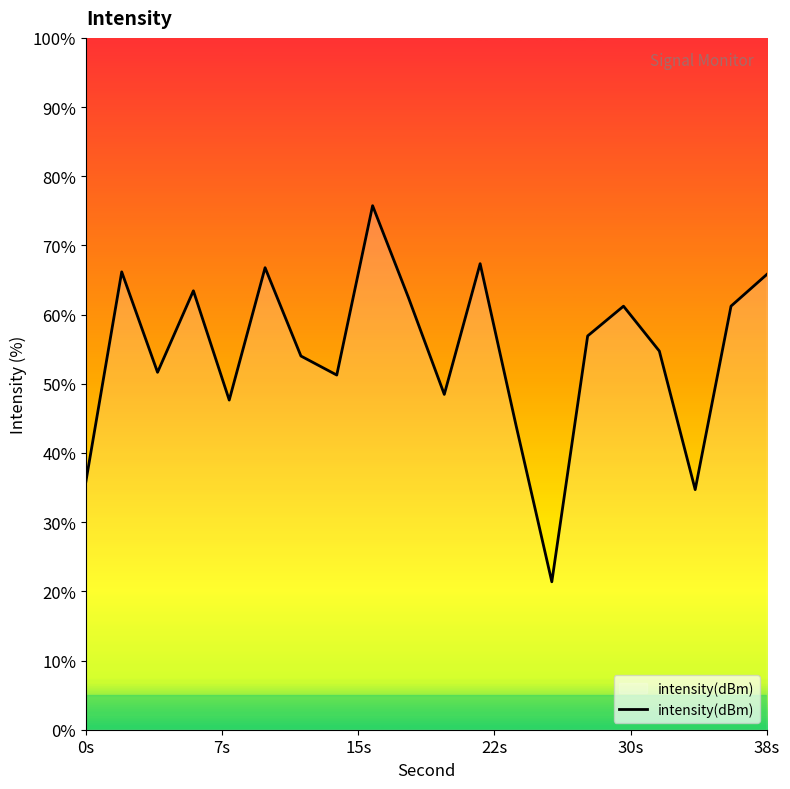

Does the chart have visible grid lines?

No